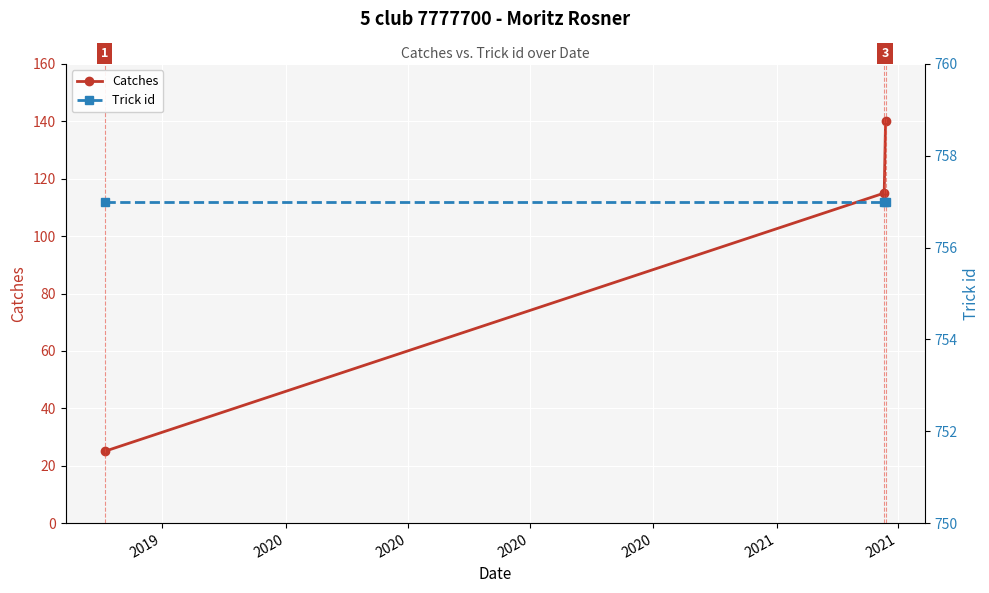

What is the value of the Catches point at the 2nd from the left?

115